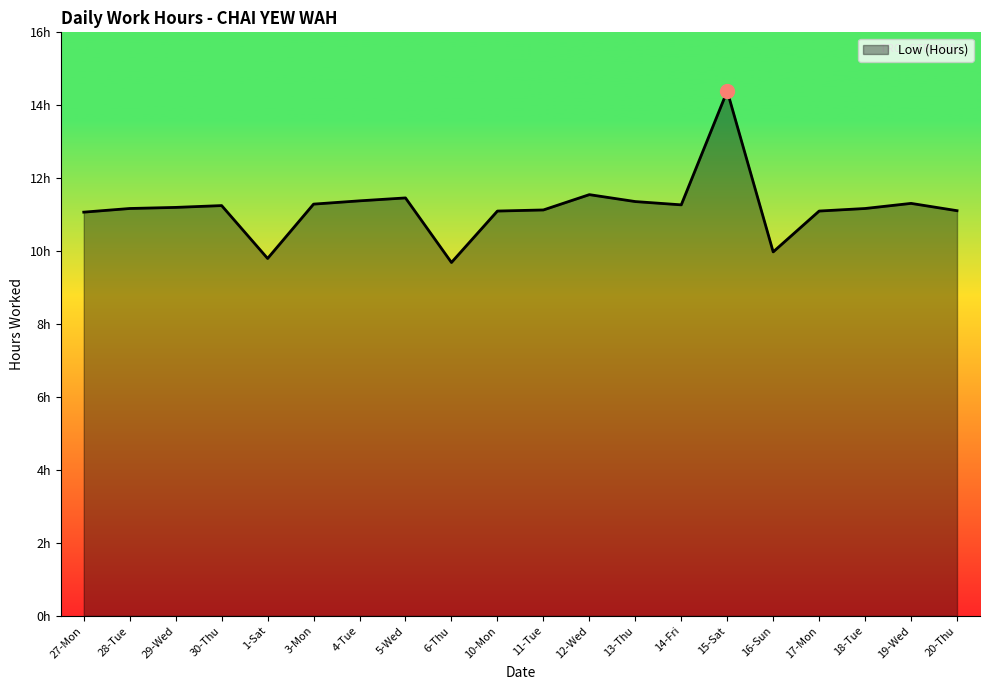

Does the chart display data point markers on the line(s)?

No